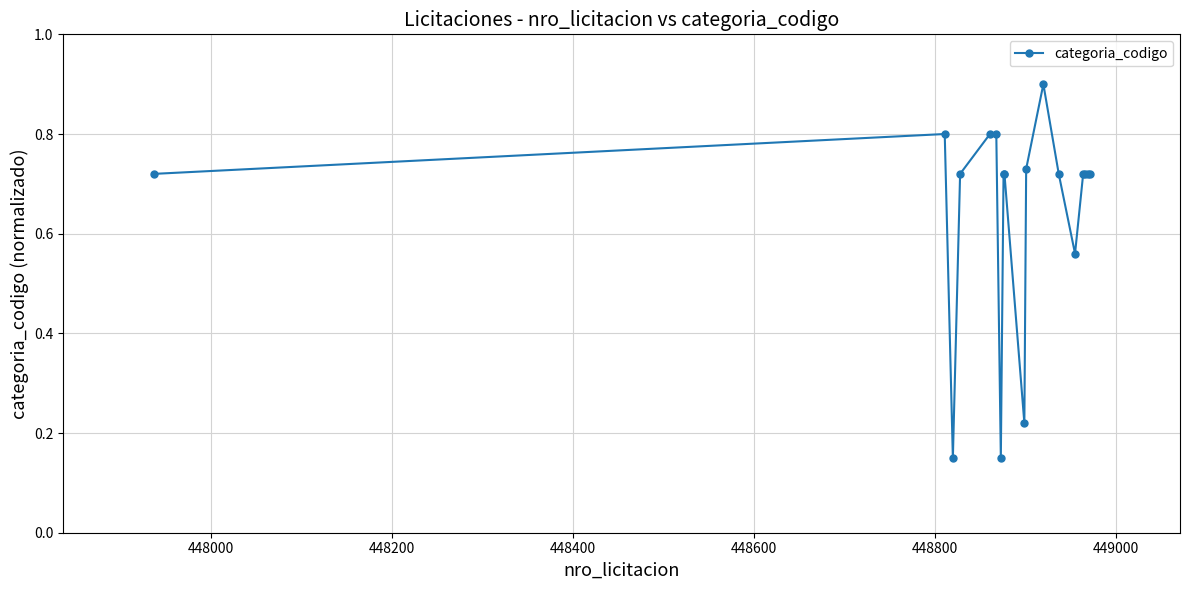

What is the sum of all values?

11.6